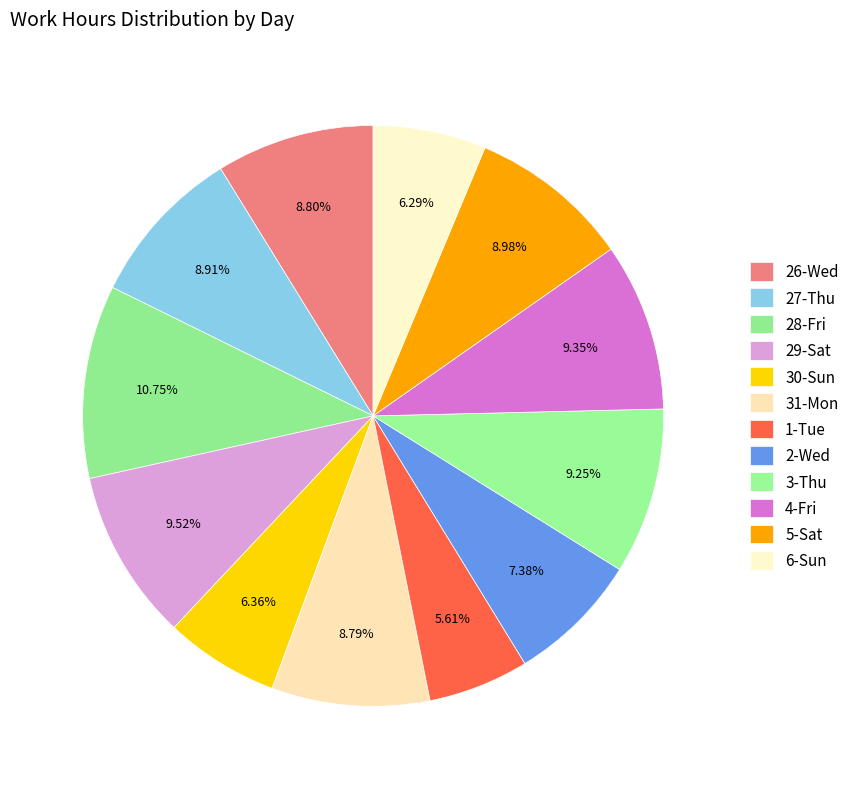

To the nearest percent, what percentage of the pie is 1-Tue?

6%